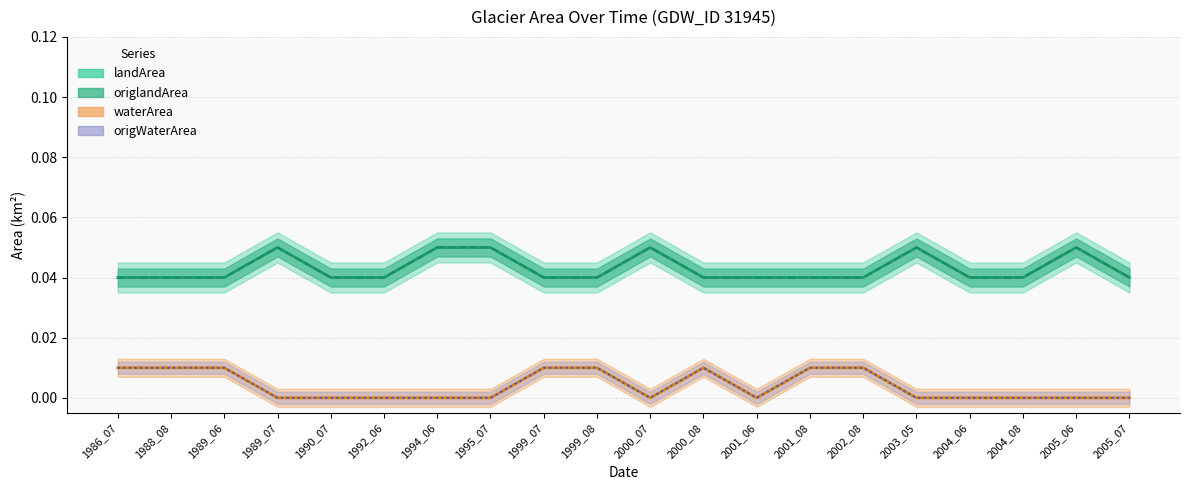

Is this an area chart (filled region under the line)?

No